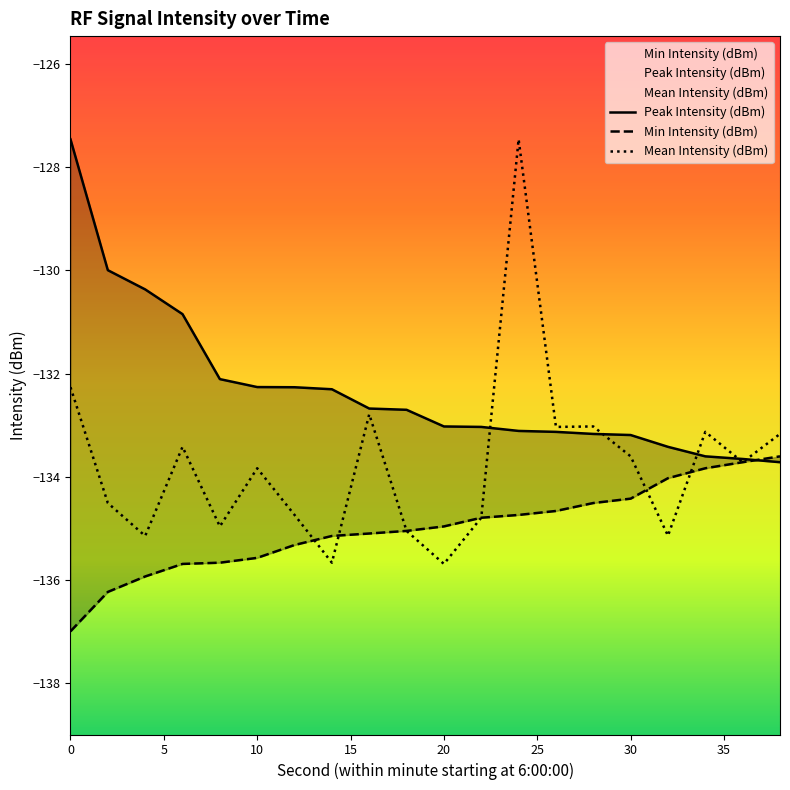

What is the value of the Mean Intensity (dBm) point at the 3rd from the left?

-135.1